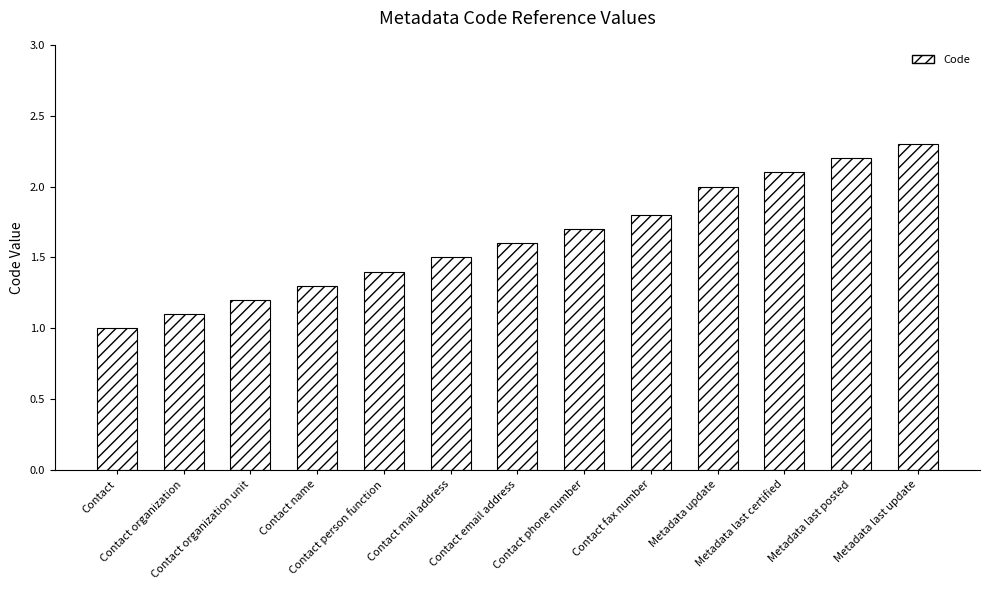

What is the minimum value shown in the chart?

1.0